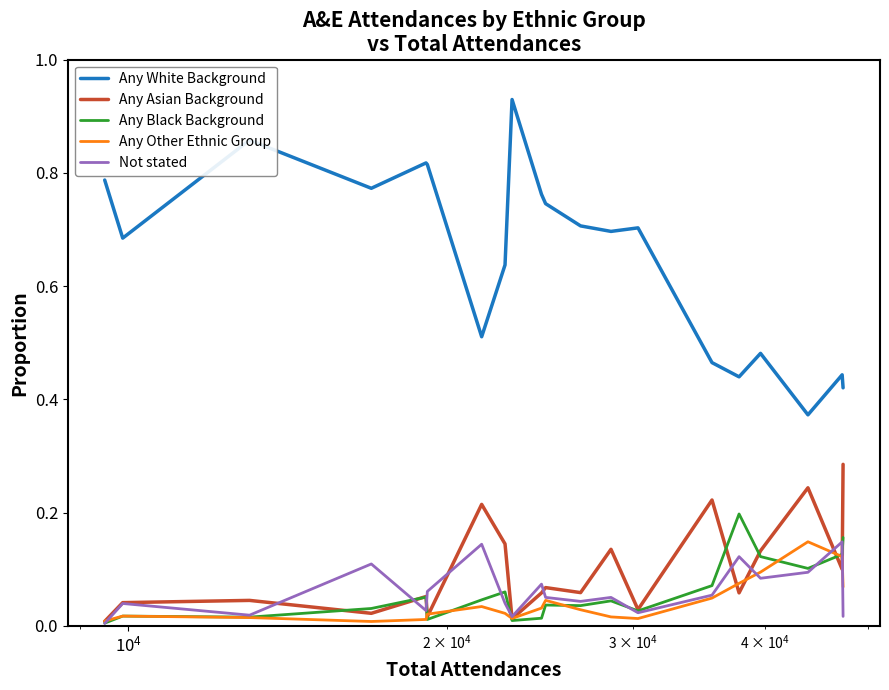

Count the Any White Background values in the range 0 to 1.

20